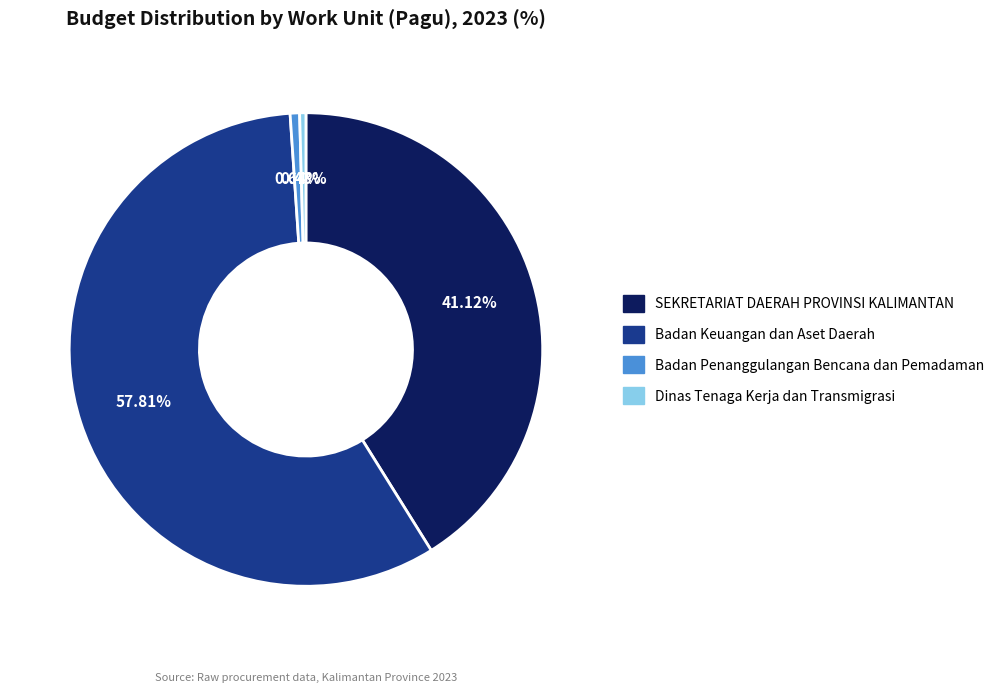

Between SEKRETARIAT DAERAH PROVINSI KALIMANTAN and Badan Penanggulangan Bencana dan Pemadaman, which is larger?

SEKRETARIAT DAERAH PROVINSI KALIMANTAN